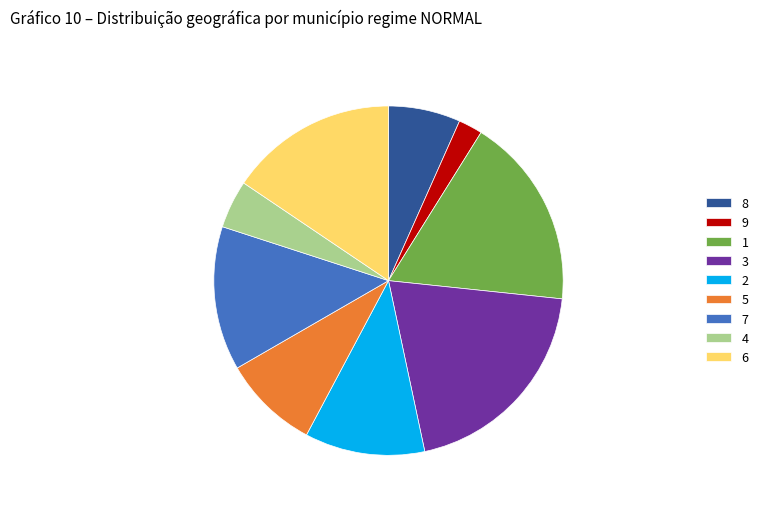

Does 6 account for over 50% of the chart?

No